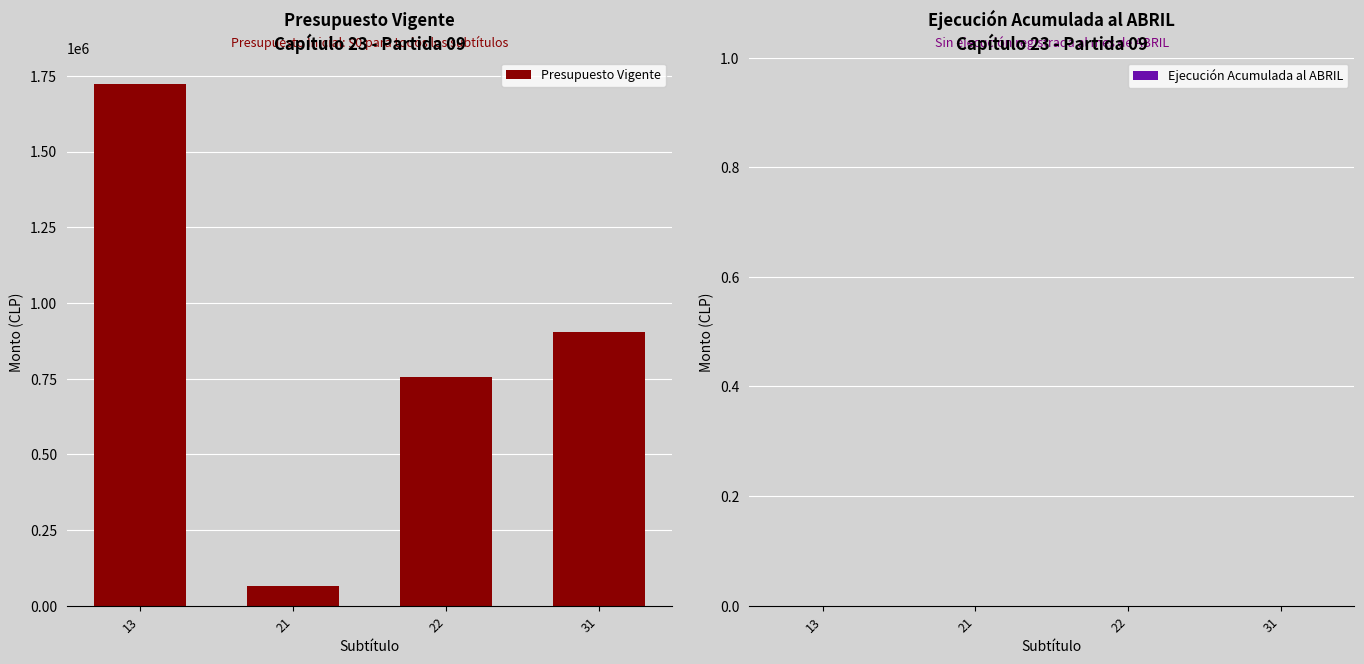

Reading left to right, extract all data points from this chart.

13=1724120	21=66000	22=754596	31=903524